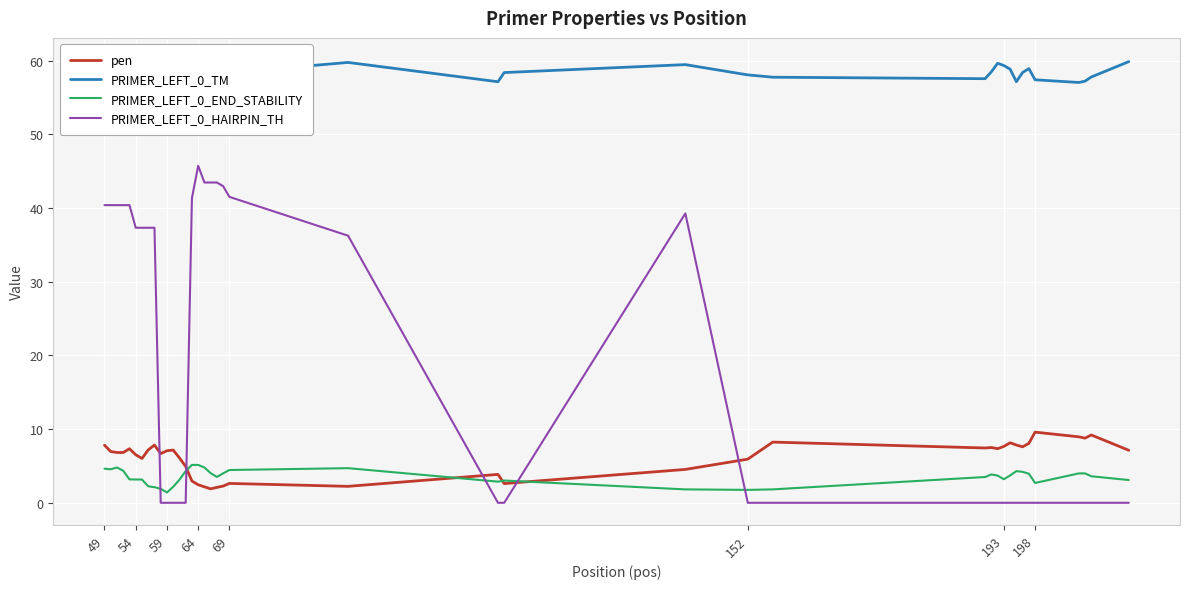

What is the approximate value of pen at 64?

2.4